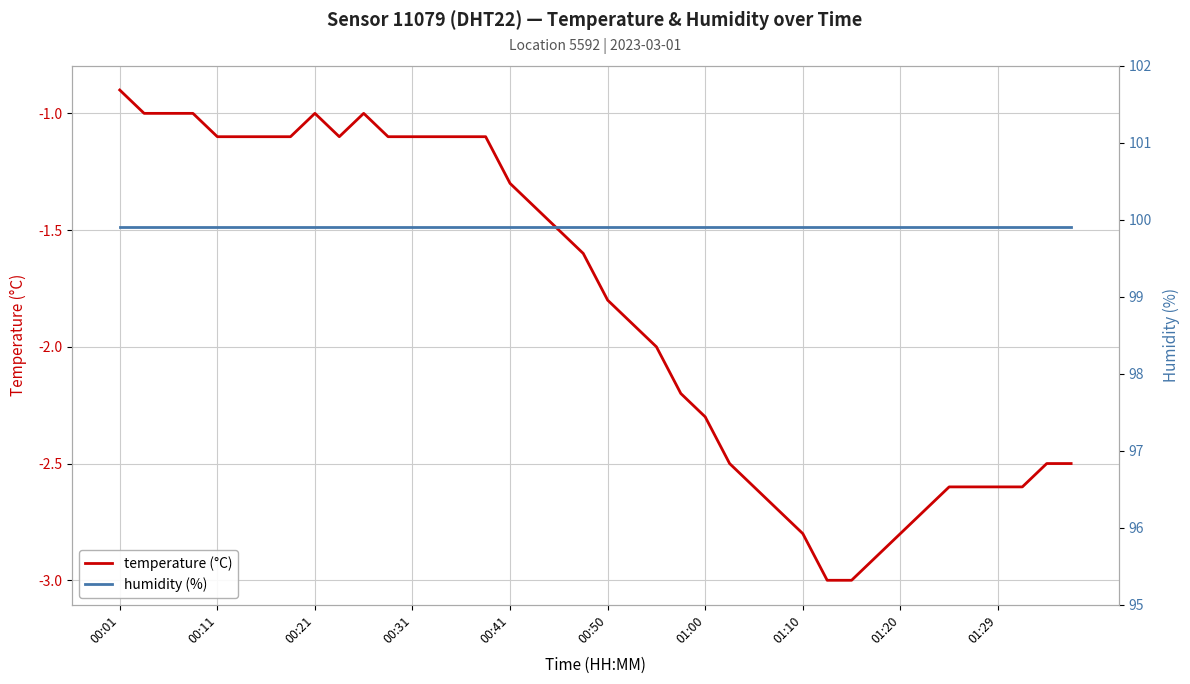

At how many categories does at least one series exceed 80?

40